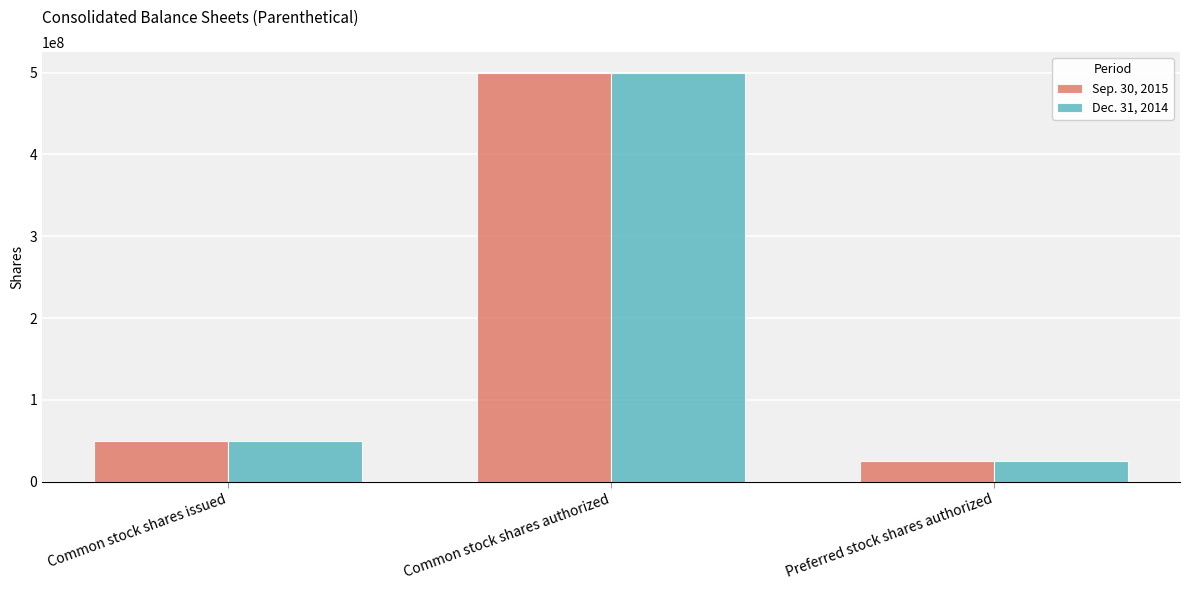

How many data points in Sep. 30, 2015 are less than 50220000?

1